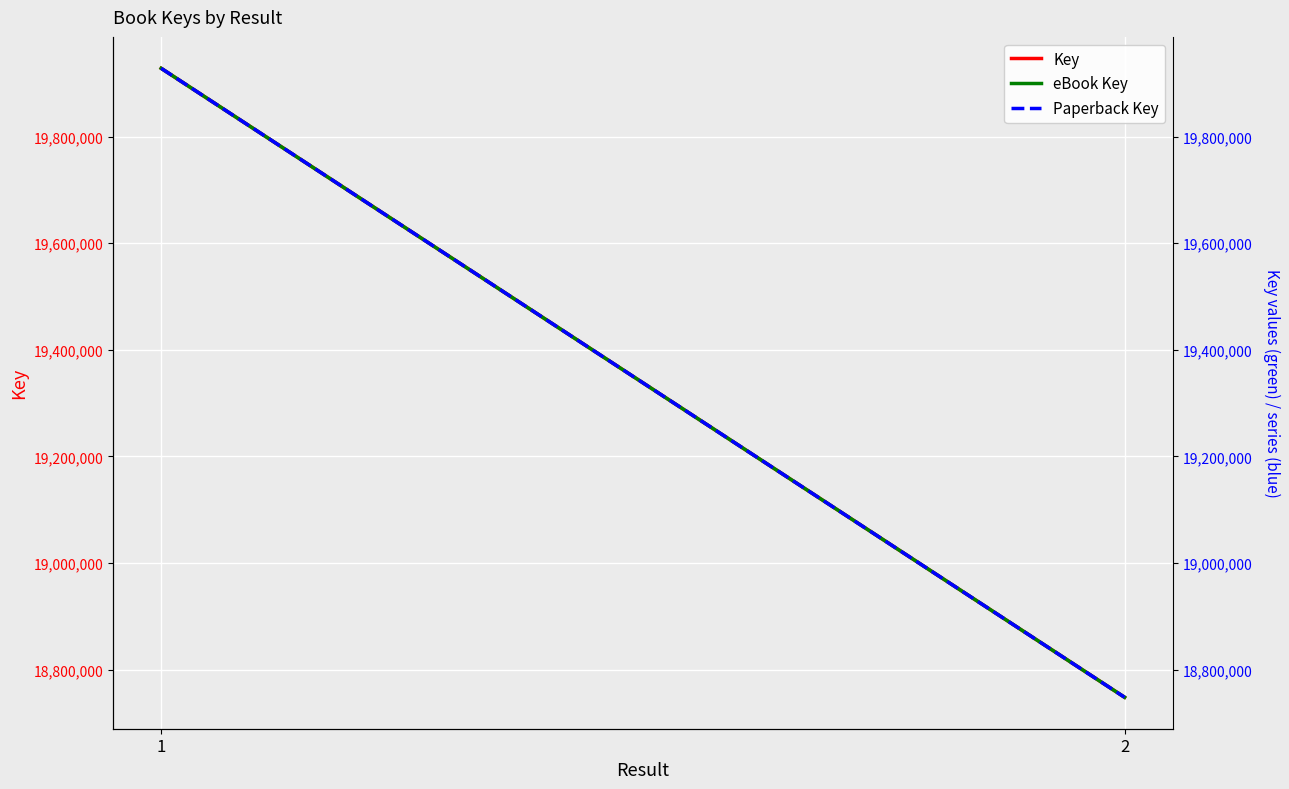

At which label does Paperback Key reach its minimum?

2